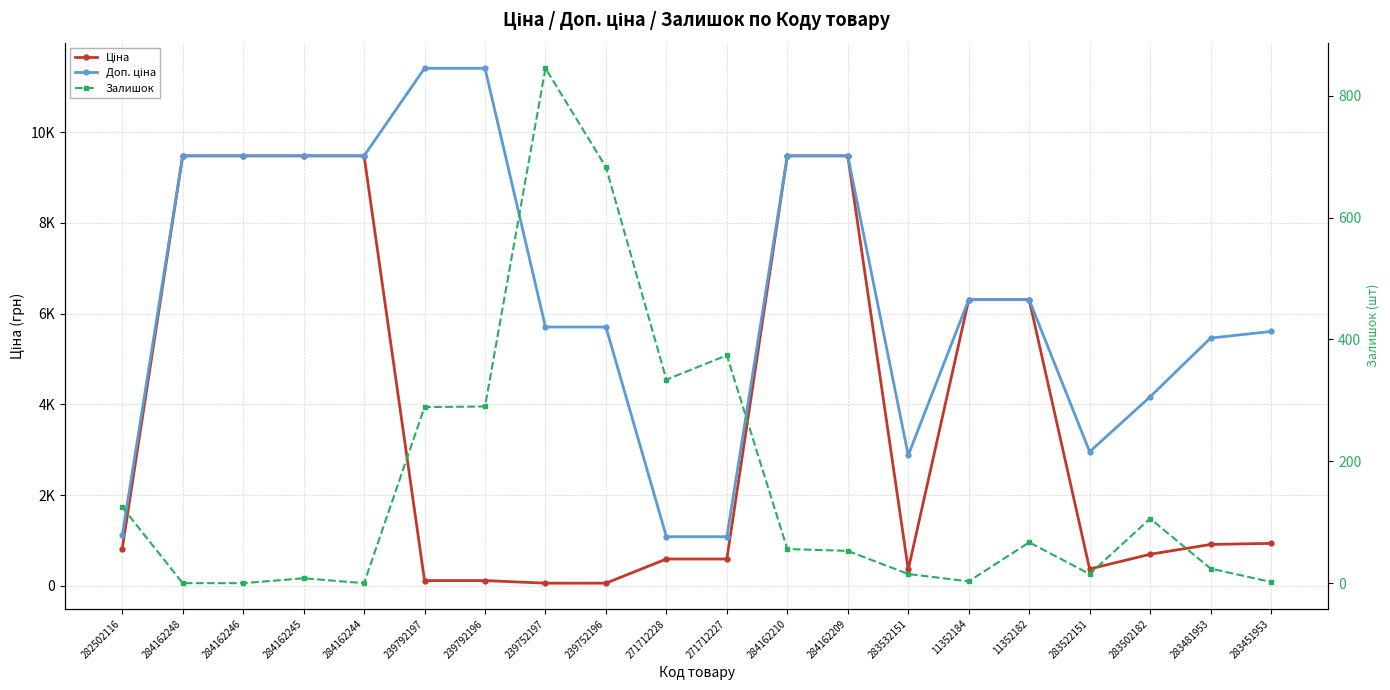

Does the chart display data point markers on the line(s)?

Yes